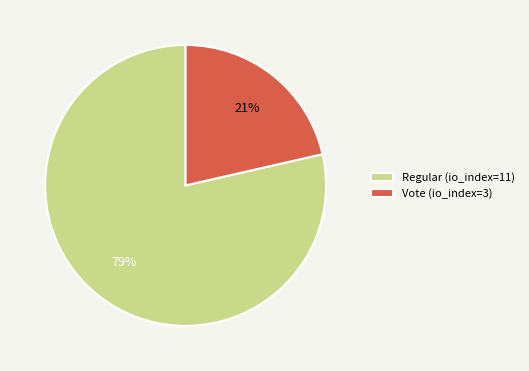

What percentage is the Regular (io_index=11) slice, to the nearest percent?

79%